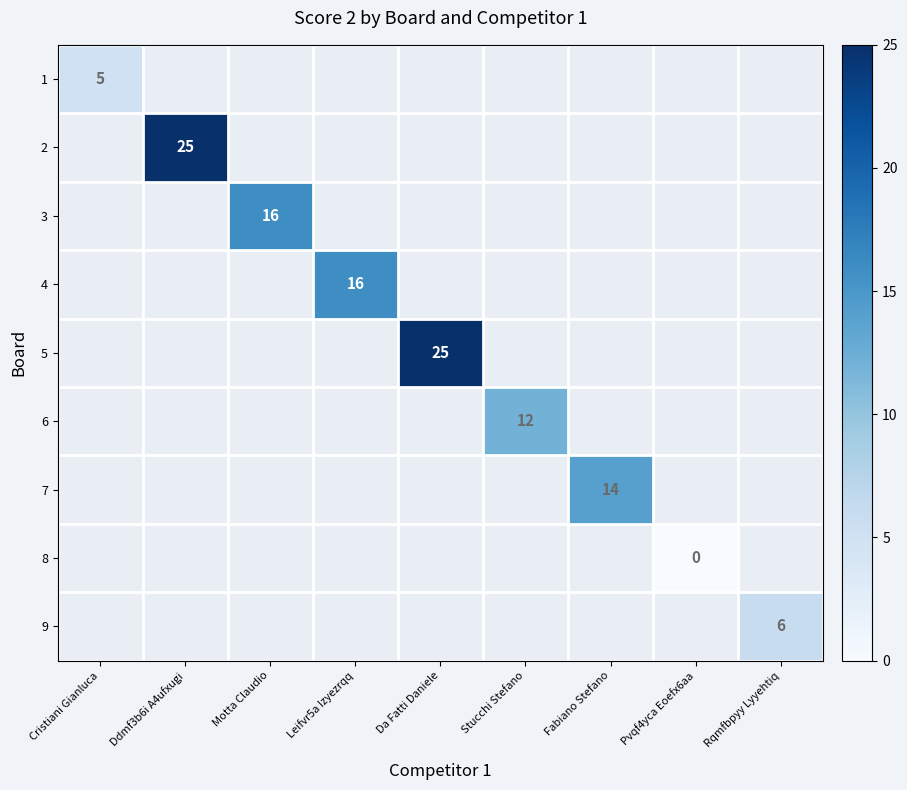

Is it true that 9 equals 6 at Rqmfbpyy Lyyehtiq?

True